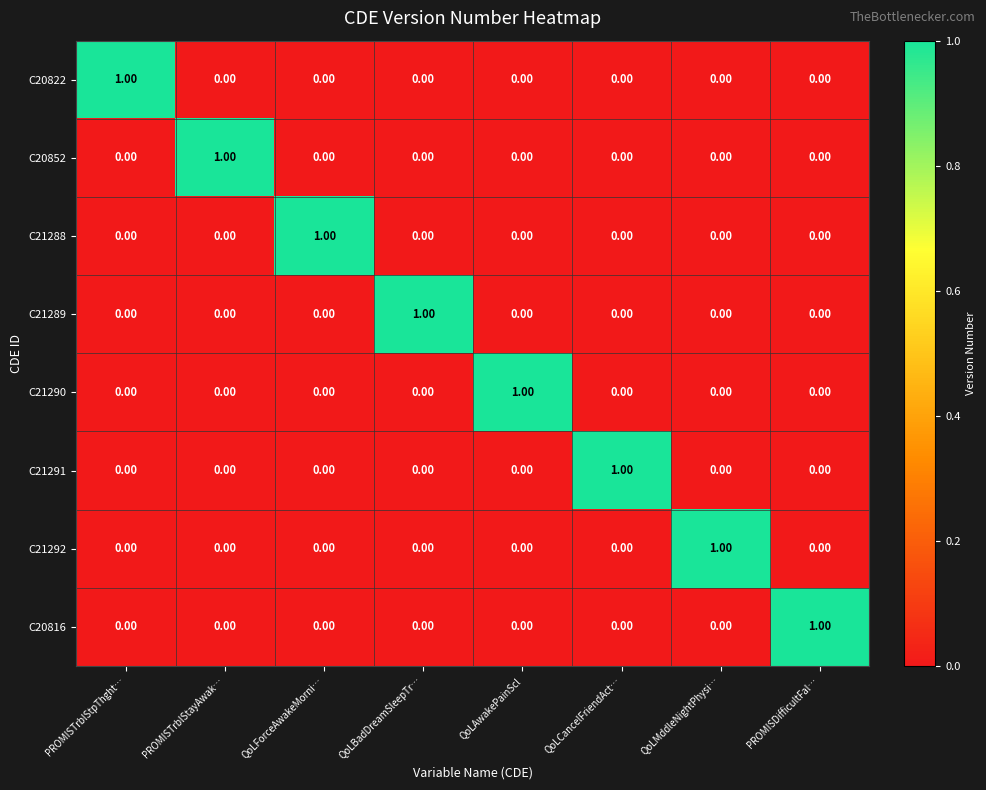

At how many categories does at least one series exceed 0?

8